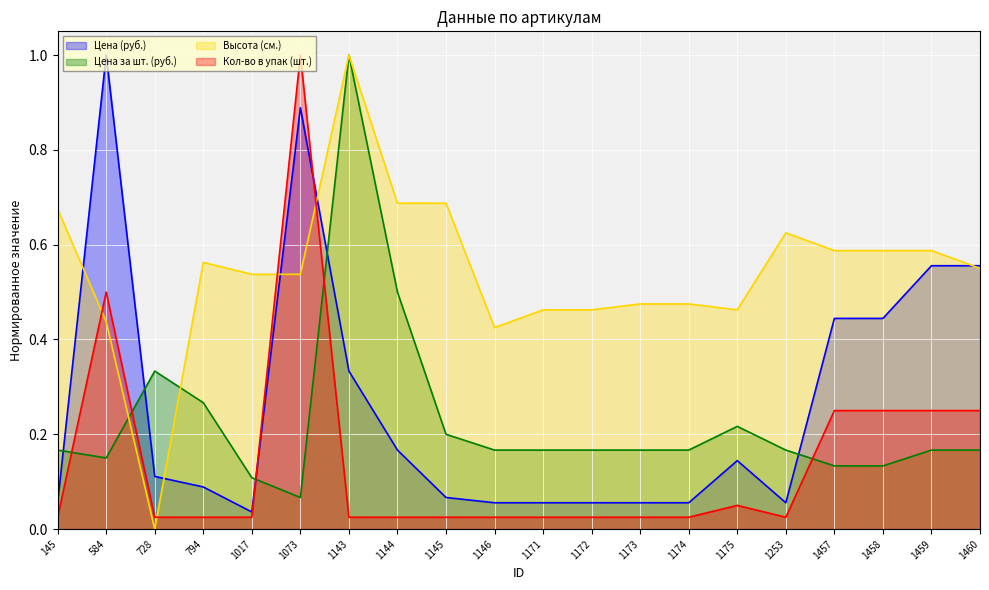

How many times do Цена за шт. (руб.) and Цена (руб.) cross each other?

5